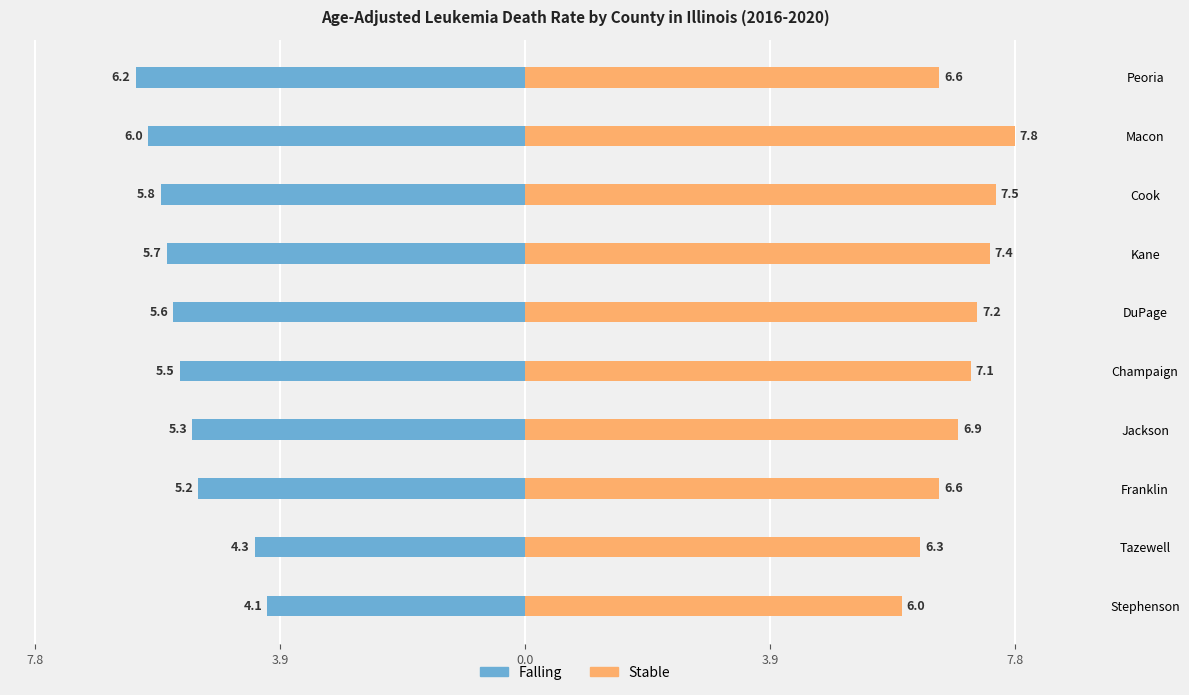

What are all the series names shown in the legend?

Falling, Stable